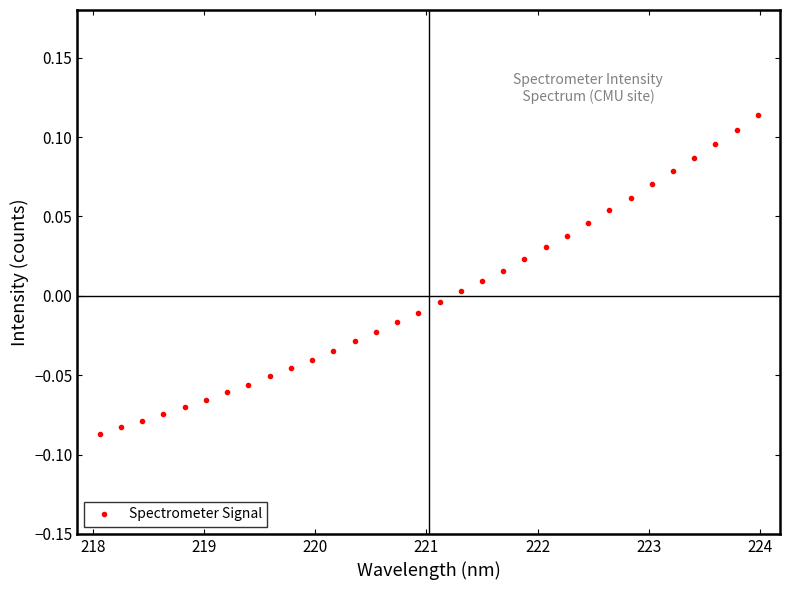

What is the difference between the maximum and minimum values?

0.2